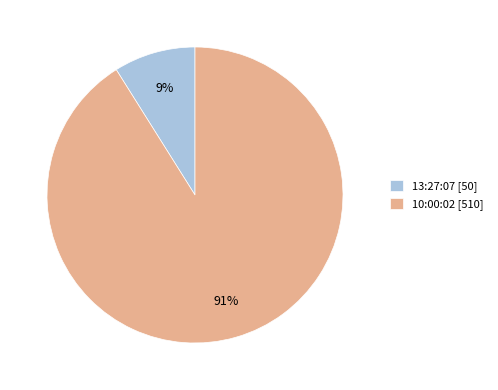

Rank the categories by value from highest to lowest.

10:00:02, 13:27:07